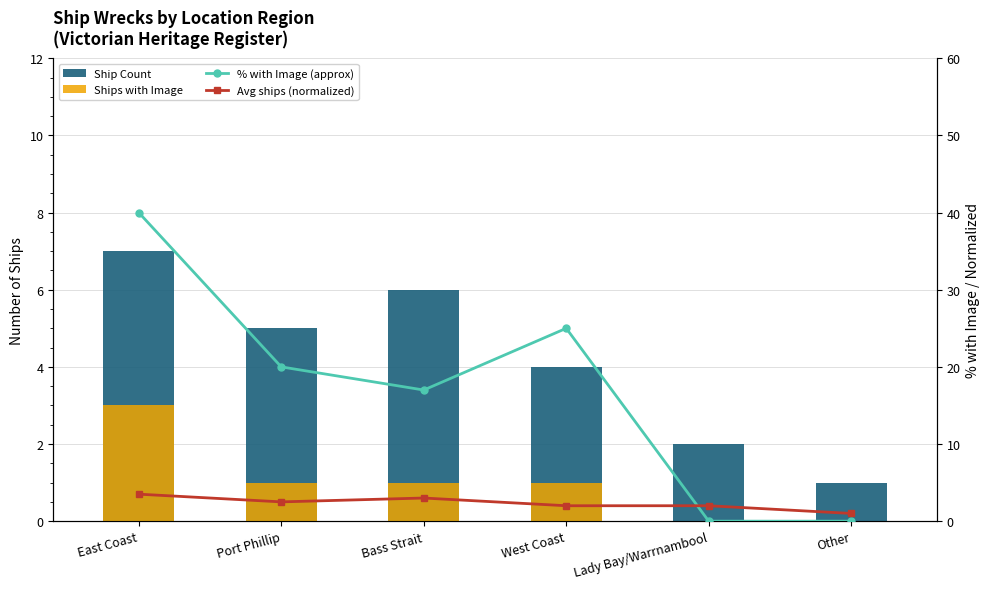

What is the sum of all % with Image (approx) values?

102.0